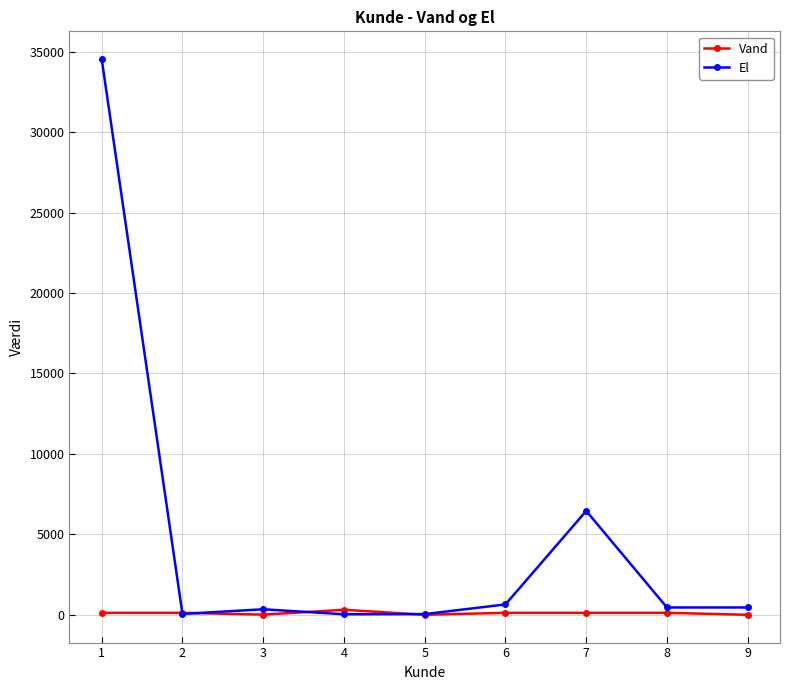

Which series has the largest total across all categories?

El